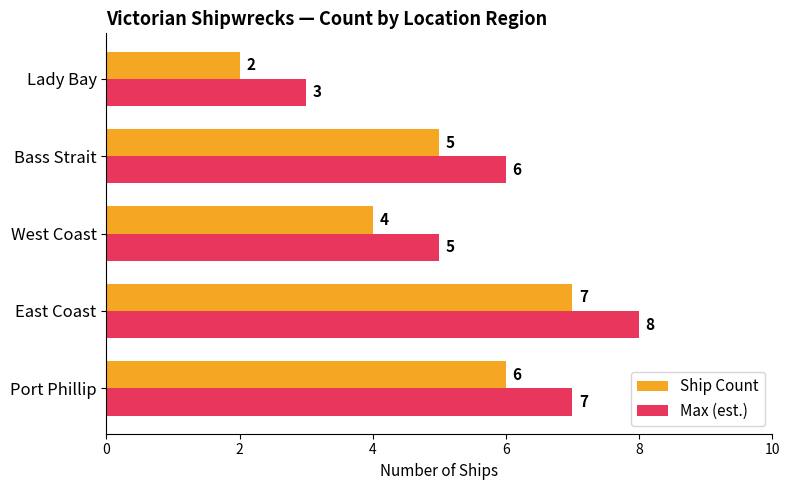

Is it true that Ship Count equals 9 at Bass Strait?

False